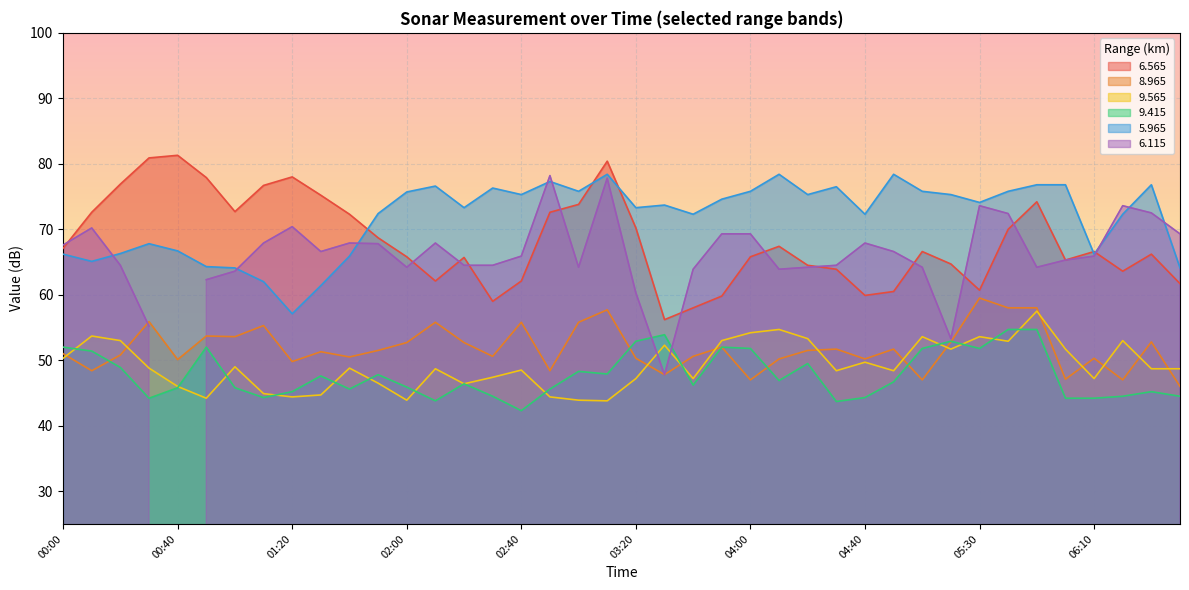

At which label is 5.965 closest to 67?

00:40